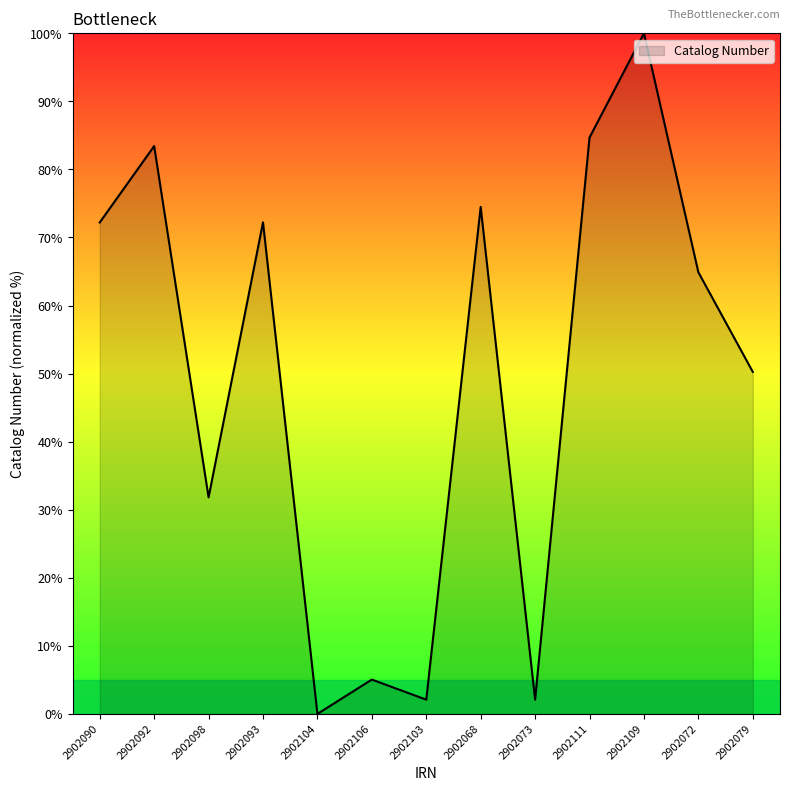

Reading left to right, transcribe all the data shown in this chart.

72.2	83.4	31.8	72.2	0.0	5.0	2.1	74.5	2.1	84.7	100.0	64.9	50.3